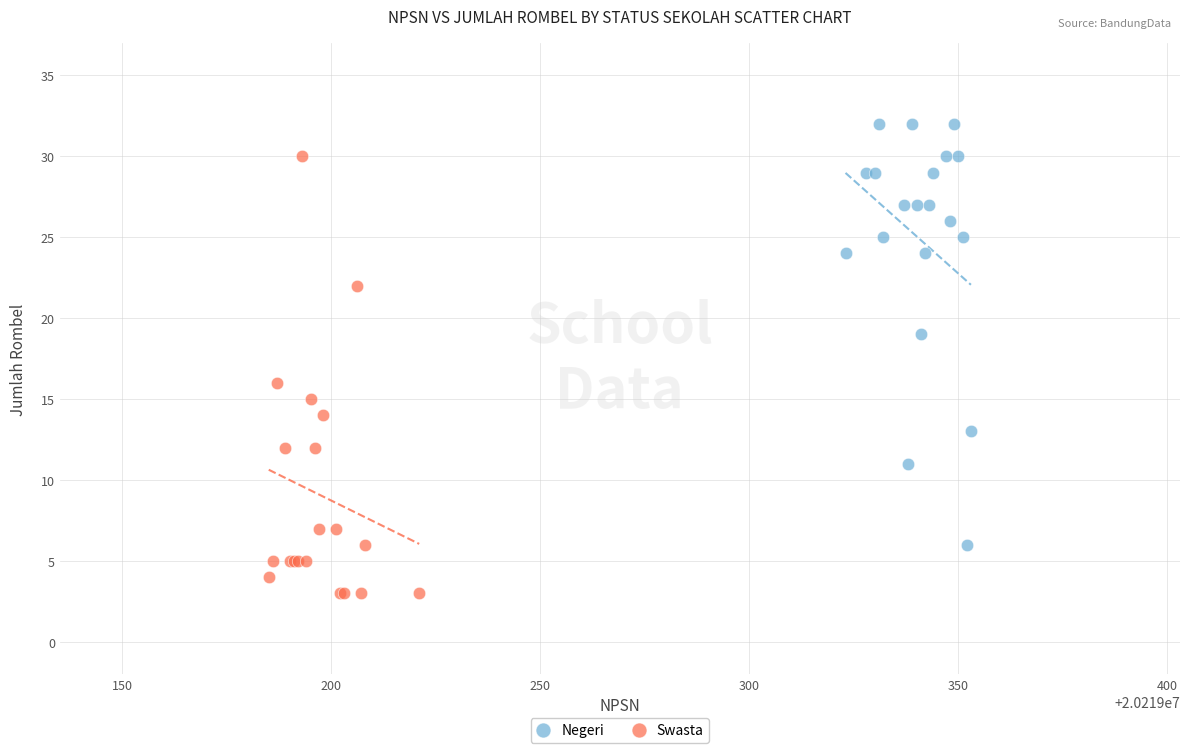

Which series reaches the minimum Y coordinate?

Swasta